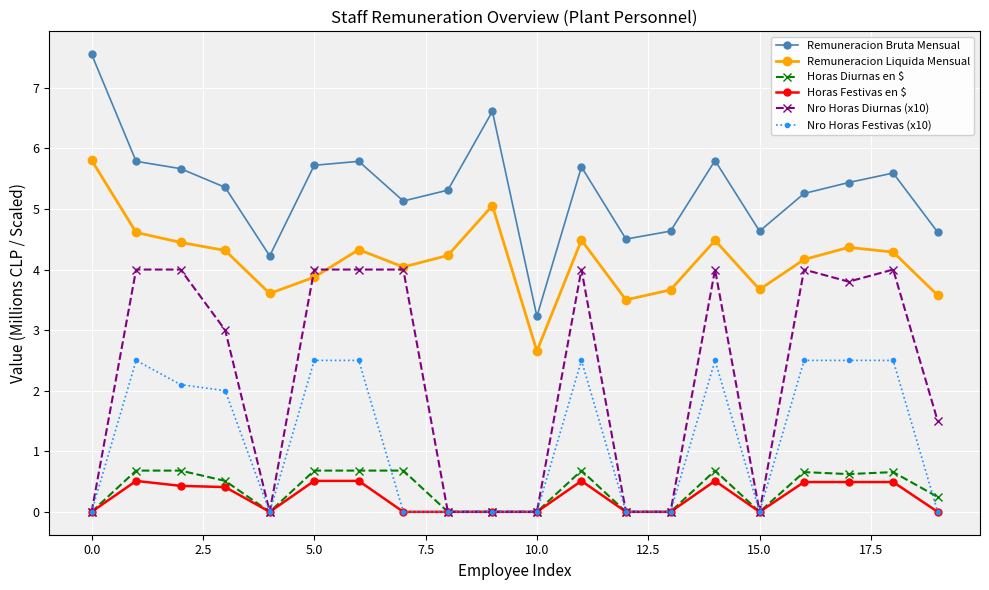

True or false: Nro Horas Diurnas (x10) and Remuneracion Bruta Mensual intersect in this chart.

False